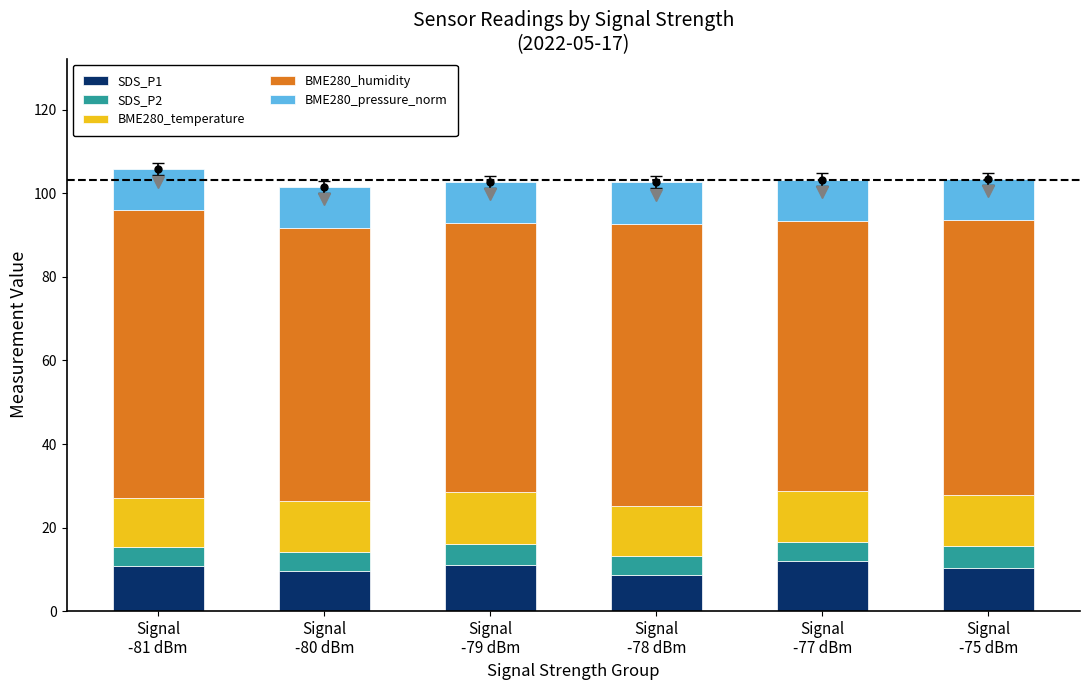

What is the sum of all SDS_P1 values?

62.4